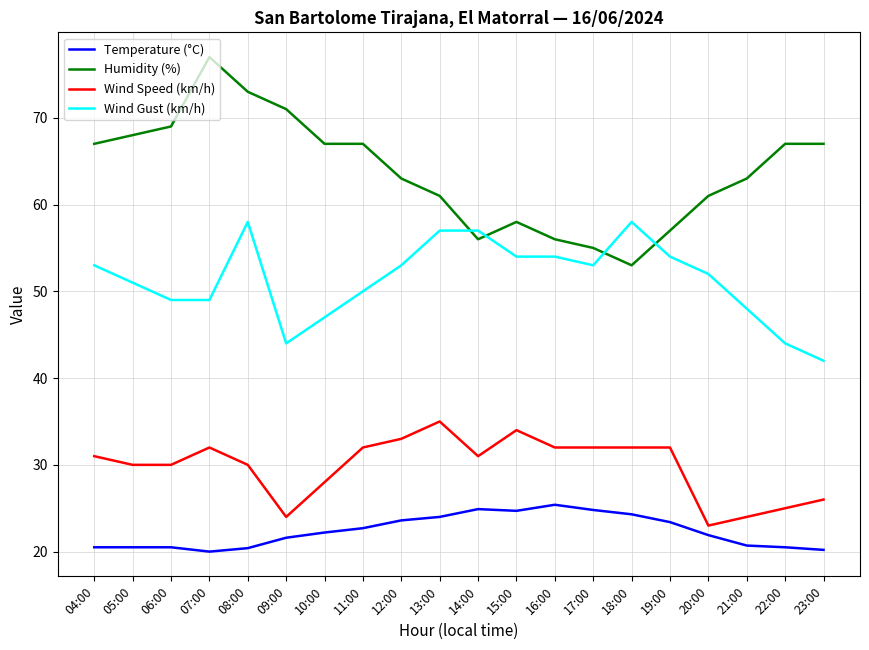

What are all the series names shown in the legend?

Temperature (°C), Humidity (%), Wind Speed (km/h), Wind Gust (km/h)